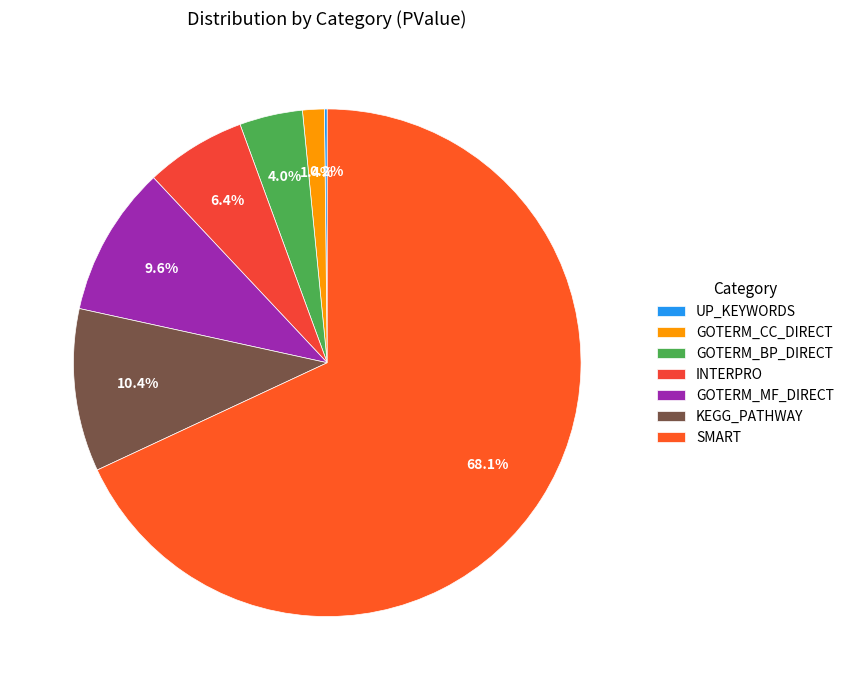

What percentage do KEGG_PATHWAY and INTERPRO together represent?

16.8%